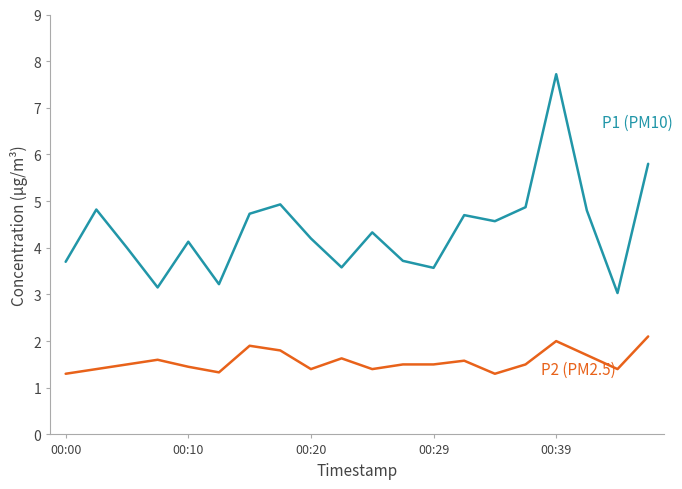

What is the greatest value displayed?

7.7